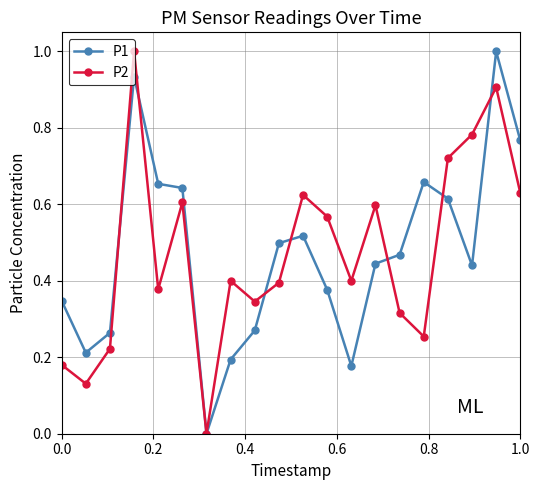

True or false: P1 has more than 1 interior local peaks.

True